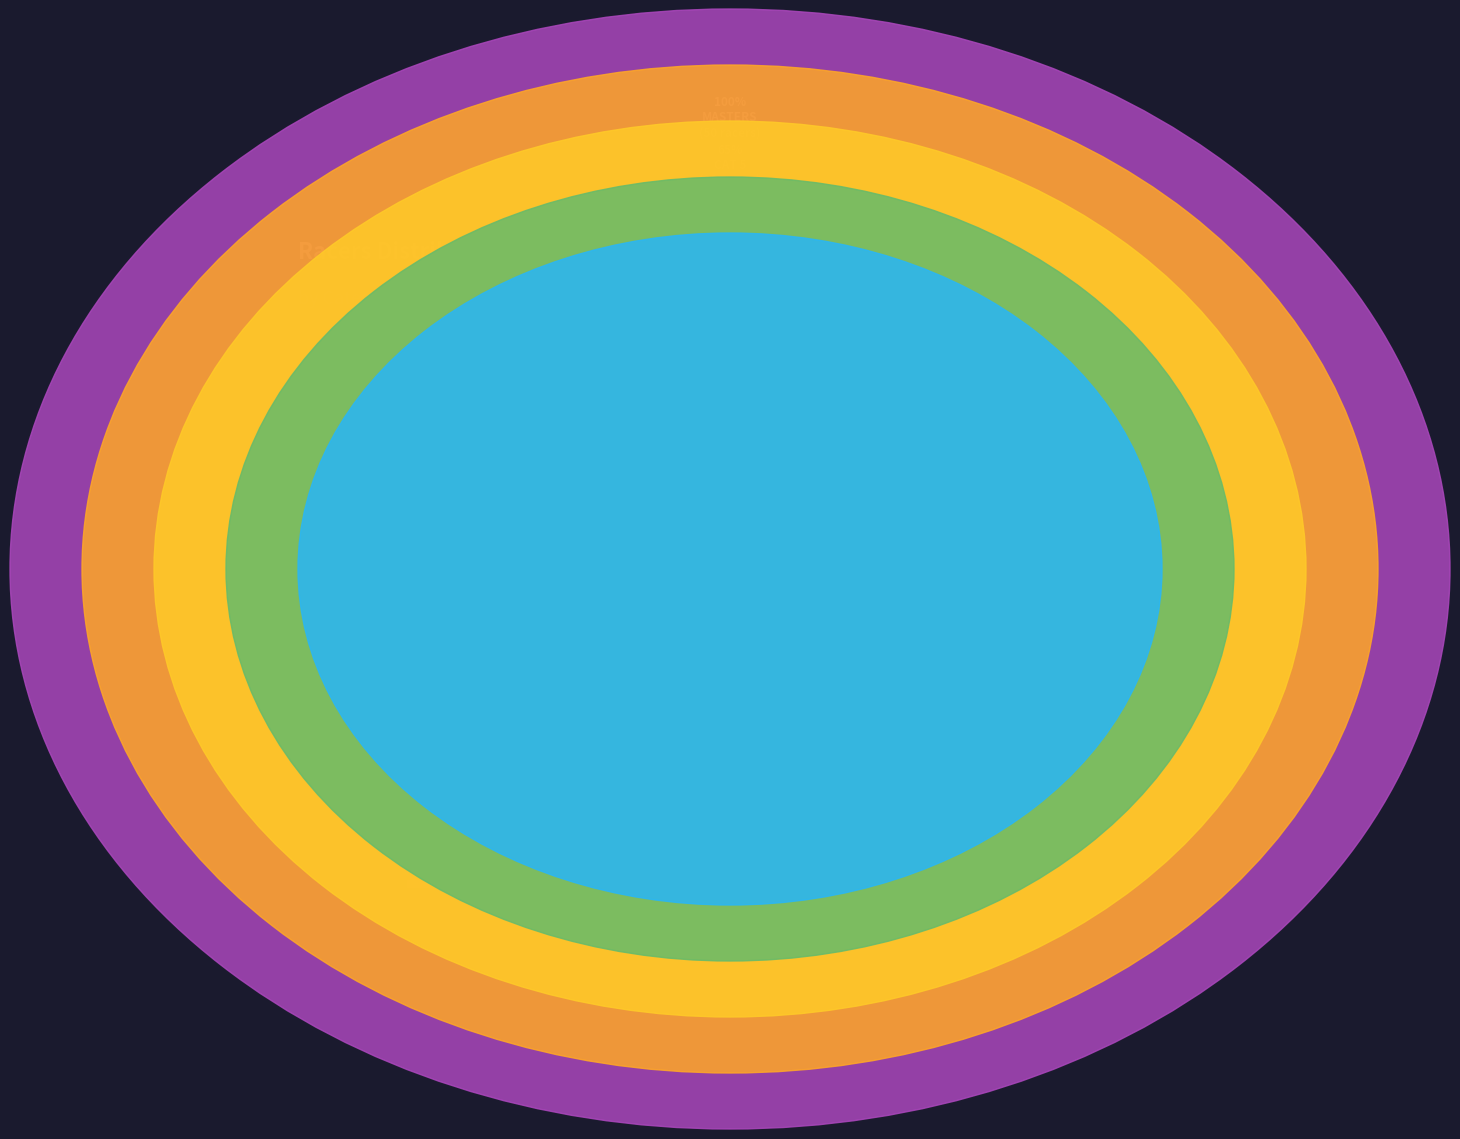

Rank the categories by value from lowest to highest.

CAT 1/2/3, CAT 3/4, CAT 4/5, CAT 5, MASTERS